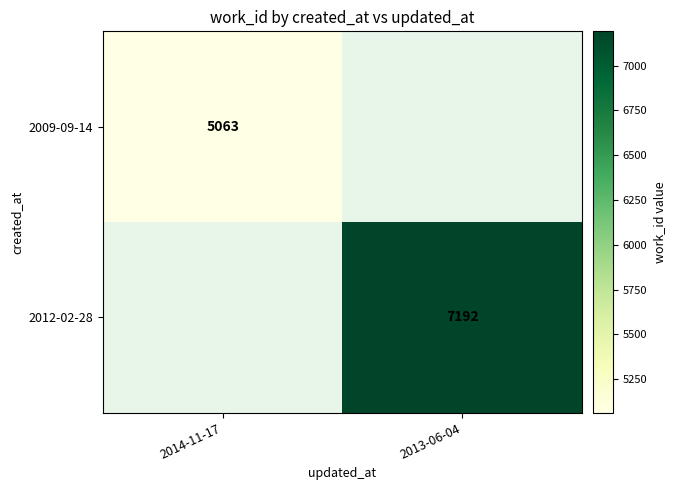

Is it true that 2012-02-28 equals 11077.4 at 2013-06-04?

False